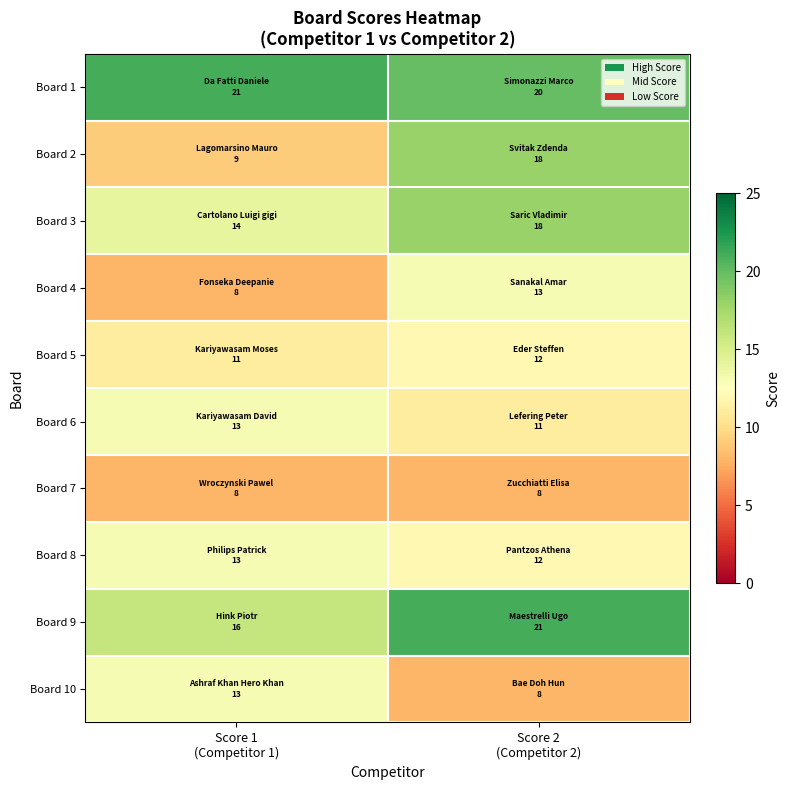

Reading right to left, transcribe all the data shown in this chart.

Board 1: Score 2
(Competitor 2)=20	Score 1
(Competitor 1)=21
Board 2: Score 2
(Competitor 2)=18	Score 1
(Competitor 1)=9
Board 3: Score 2
(Competitor 2)=18	Score 1
(Competitor 1)=14
Board 4: Score 2
(Competitor 2)=13	Score 1
(Competitor 1)=8
Board 5: Score 2
(Competitor 2)=12	Score 1
(Competitor 1)=11
Board 6: Score 2
(Competitor 2)=11	Score 1
(Competitor 1)=13
Board 7: Score 2
(Competitor 2)=8	Score 1
(Competitor 1)=8
Board 8: Score 2
(Competitor 2)=12	Score 1
(Competitor 1)=13
Board 9: Score 2
(Competitor 2)=21	Score 1
(Competitor 1)=16
Board 10: Score 2
(Competitor 2)=8	Score 1
(Competitor 1)=13